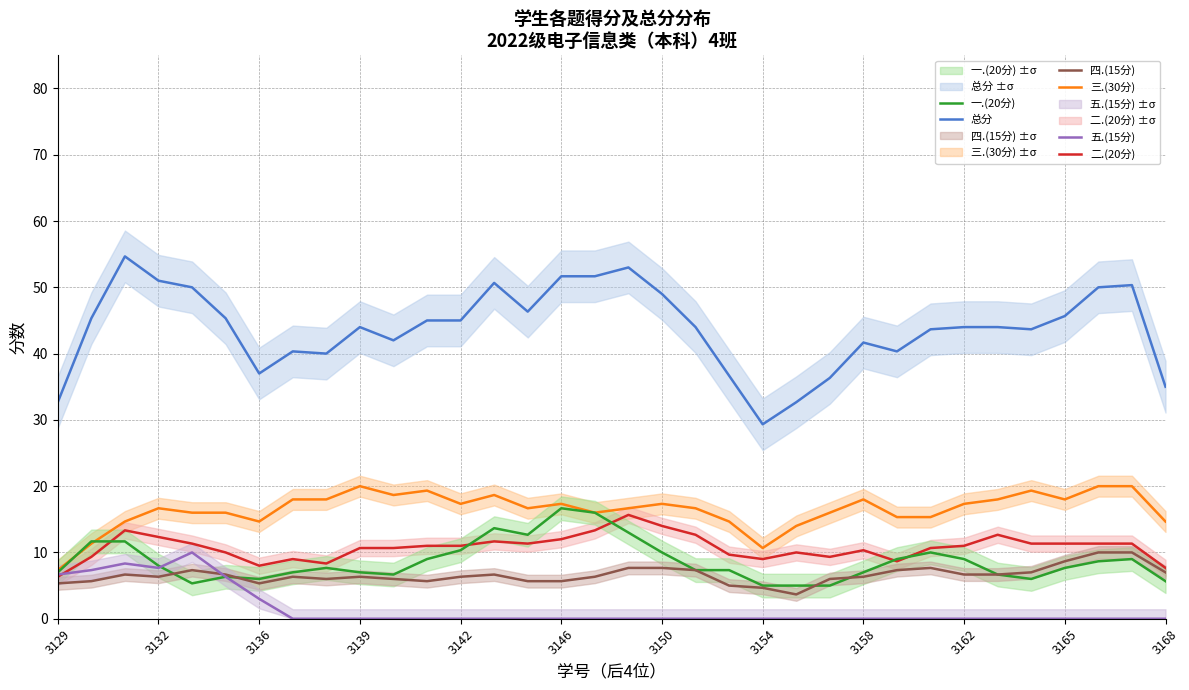

What are all the series names shown in the legend?

总分, 三.(30分), 二.(20分), 一.(20分), 四.(15分), 五.(15分)